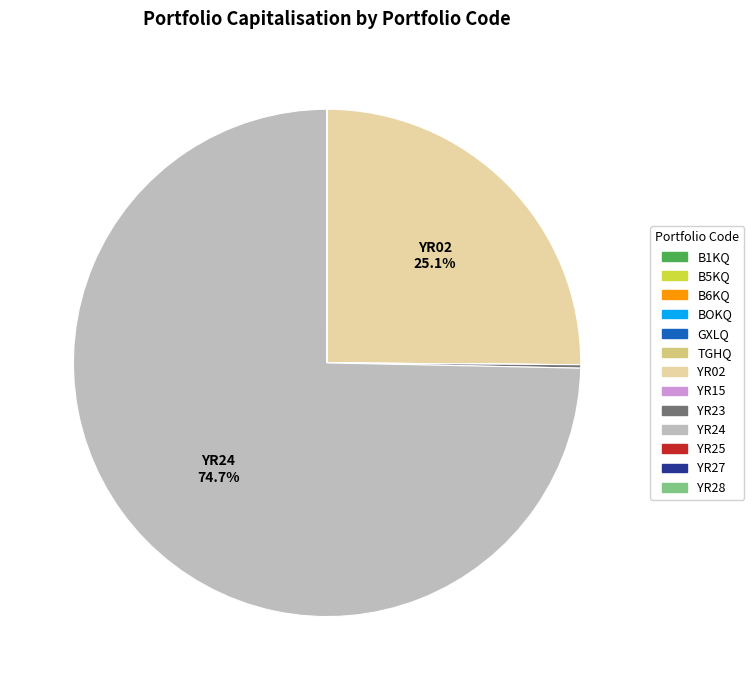

Which category accounts for the majority?

YR24